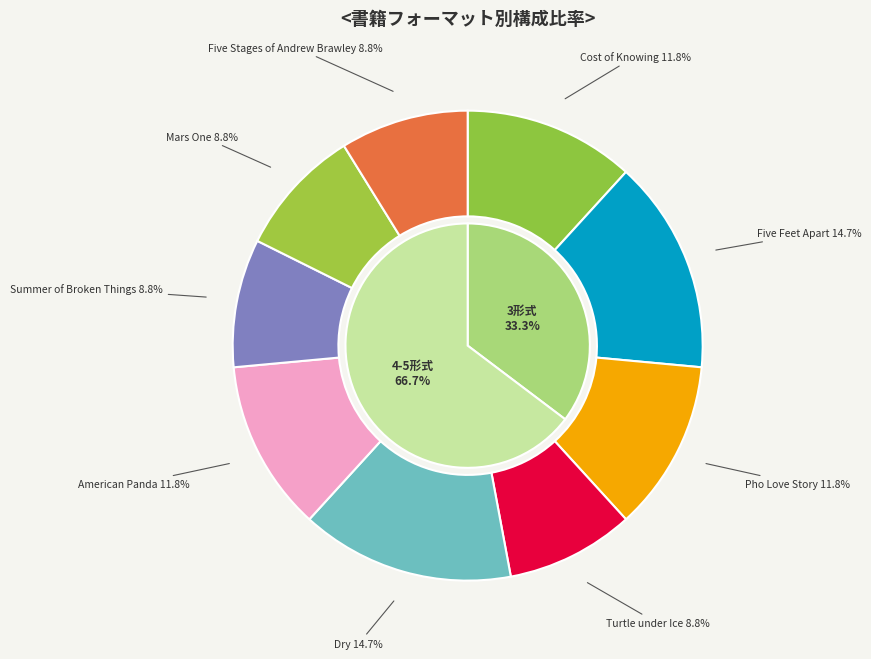

Is there a majority slice in this chart?

No